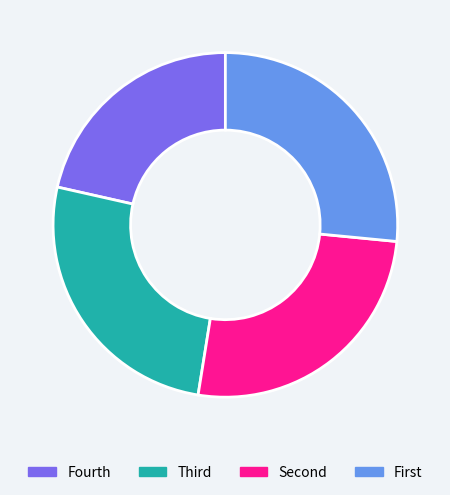

Is Fourth the majority of the pie?

No